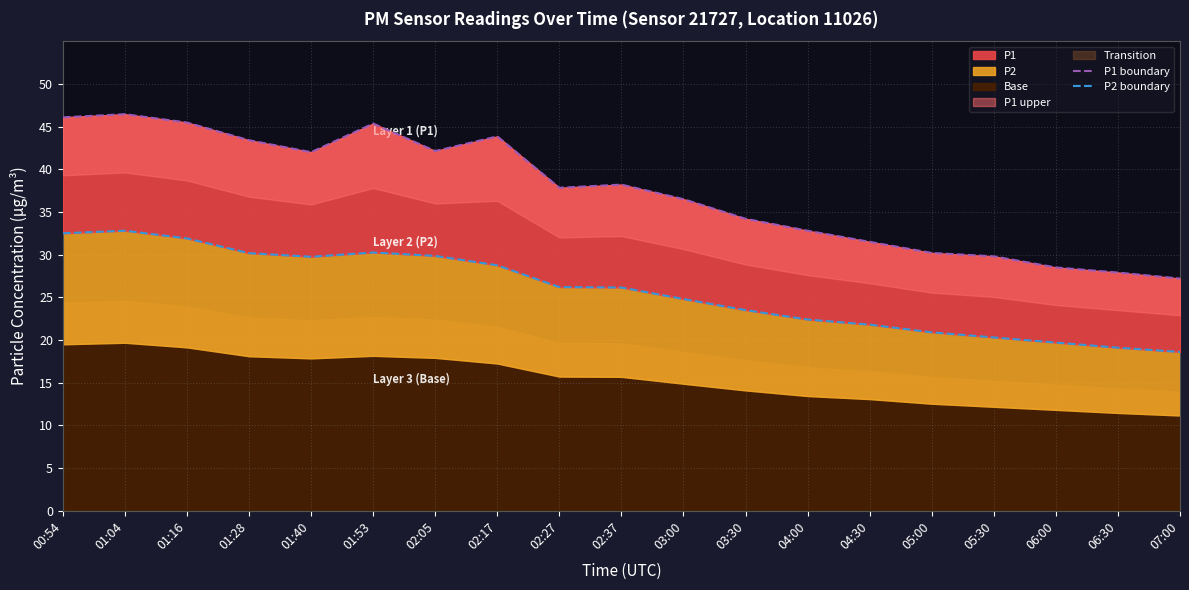

What is the sum of the P2 boundary values at 02:27 and 03:30?

49.7